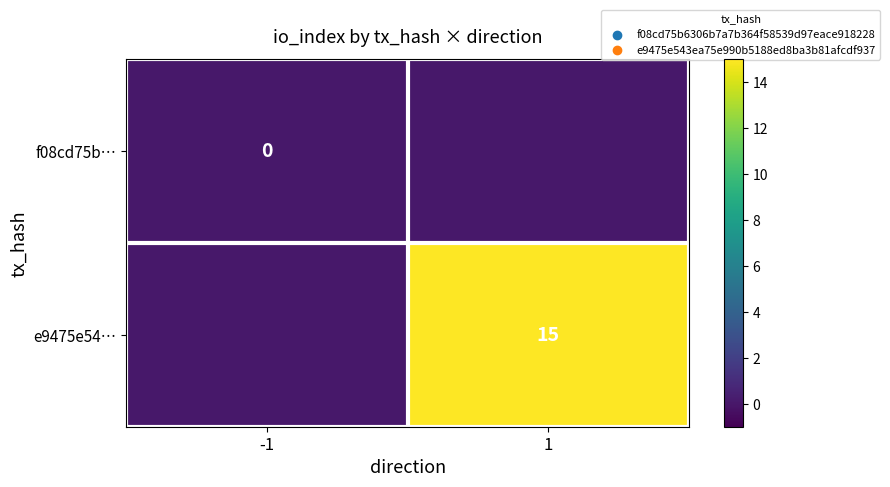

The value of e9475e54… at 1 is 21. True or false?

False